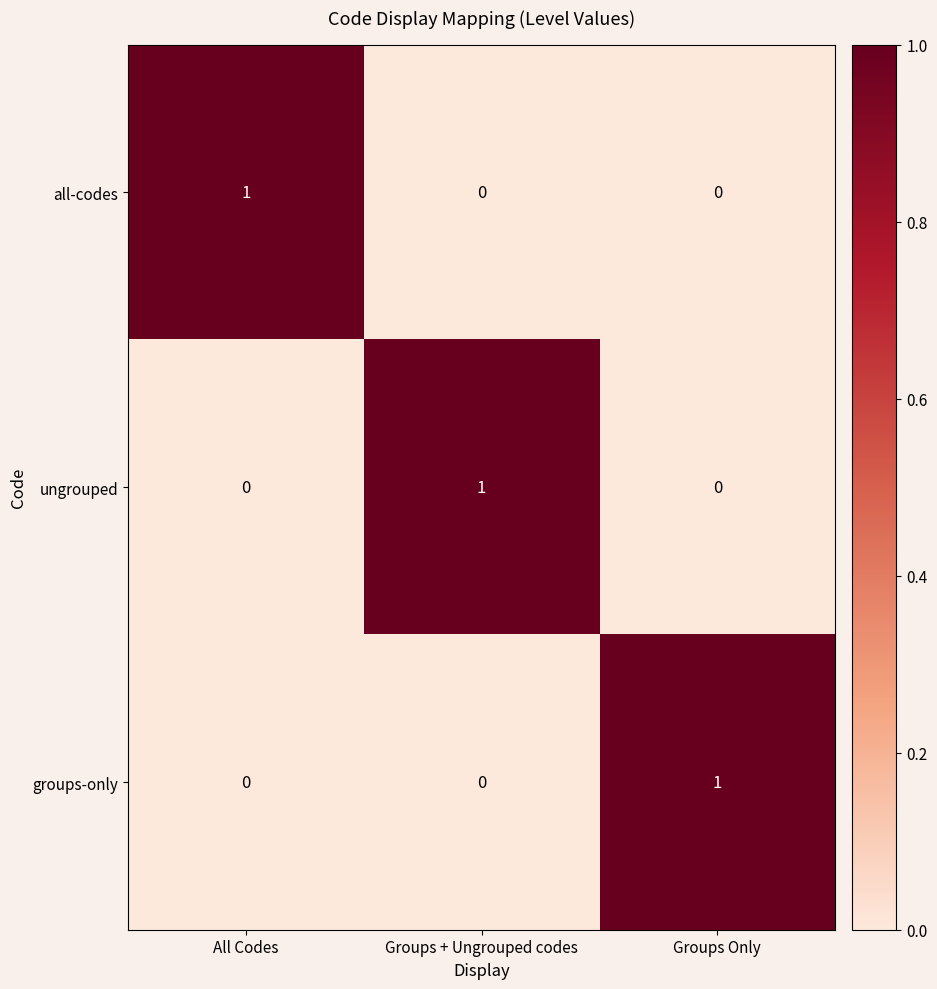

What is the spread (max minus min) of values at Groups + Ungrouped codes?

1